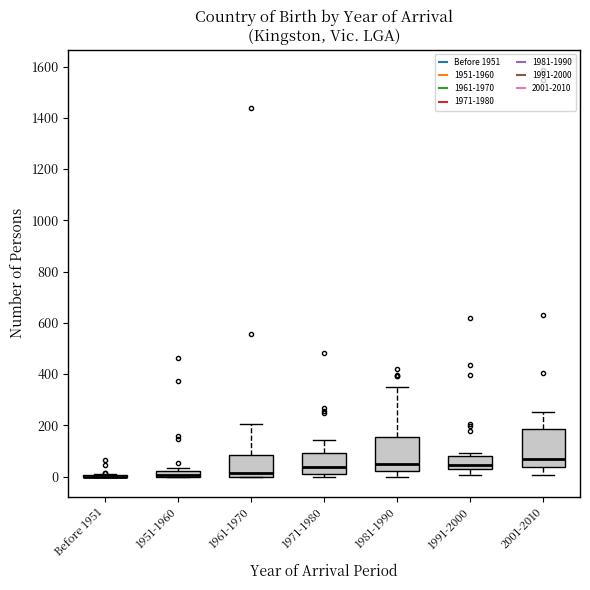

Where does the upper whisker of the box for 1981-1990 end on the y-axis? The values are not printed on the chart, so give them approximately, as read against the axis.

360